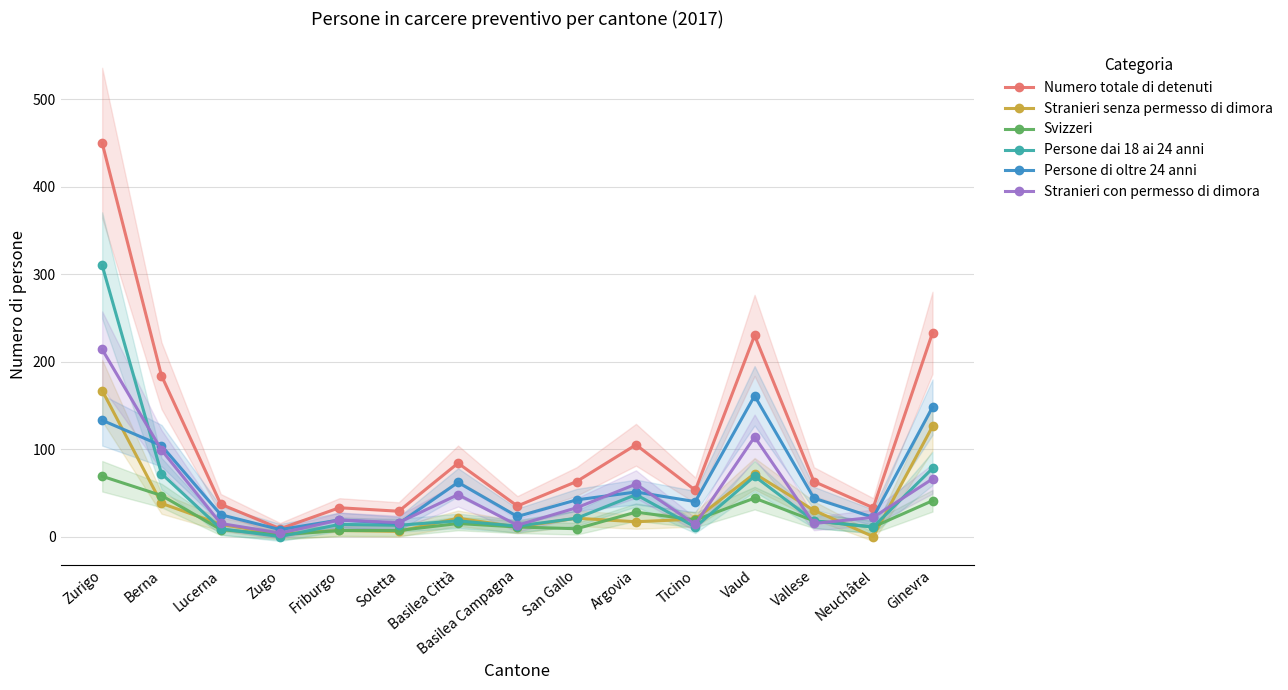

Where does the Stranieri con permesso di dimora series first go above 22?

Zurigo